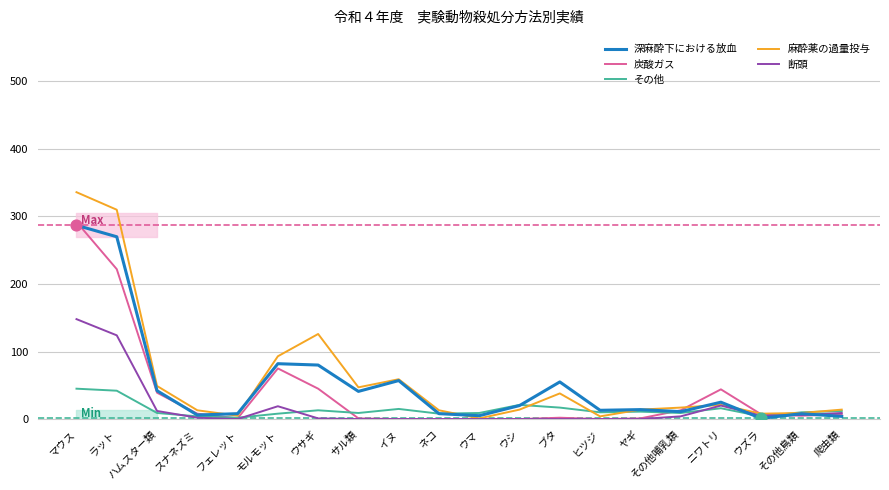

What are all the series names shown in the legend?

深麻酔下における放血, 炭酸ガス, その他, 麻酔薬の過量投与, 断頭